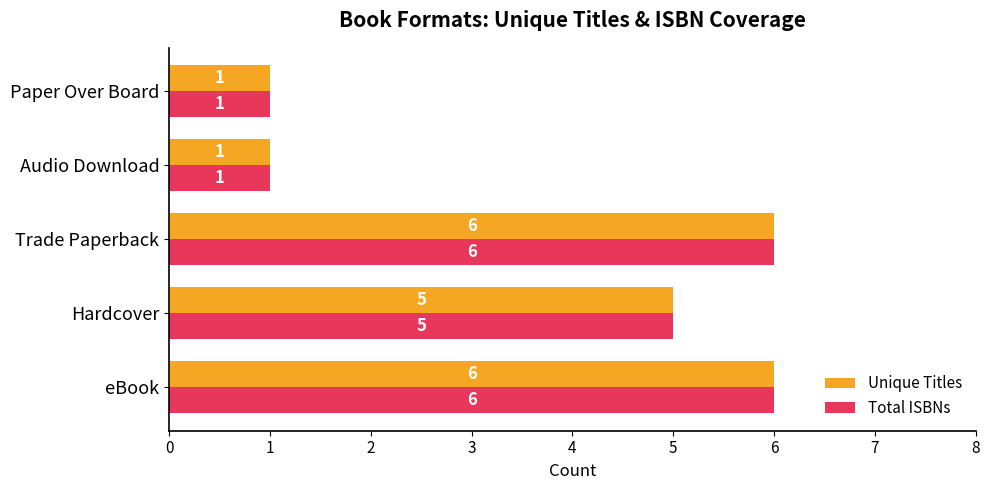

How many categories are shown in the chart?

5